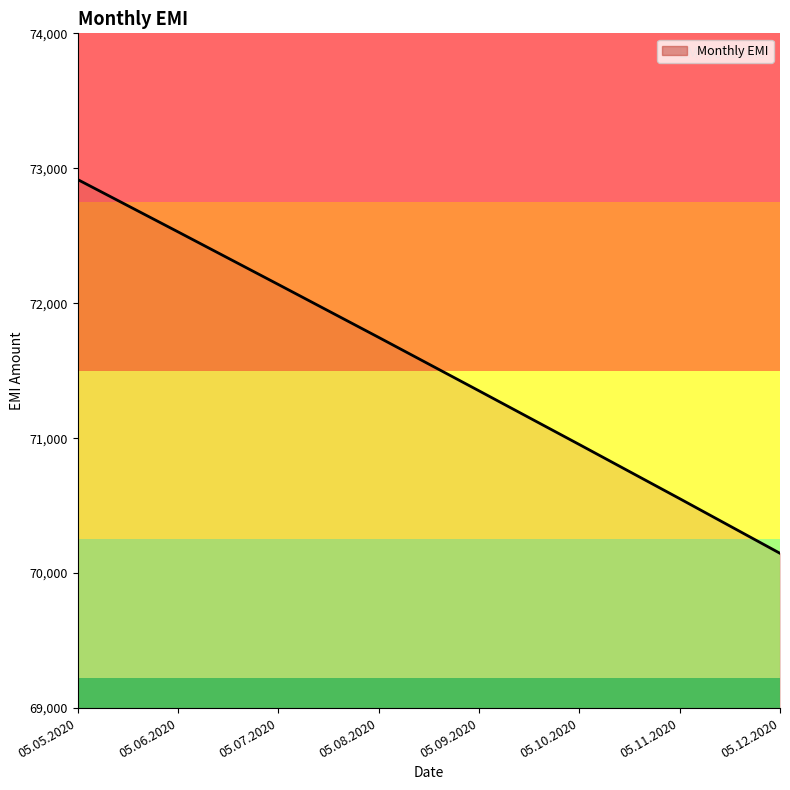

How many series are shown in this chart?

1